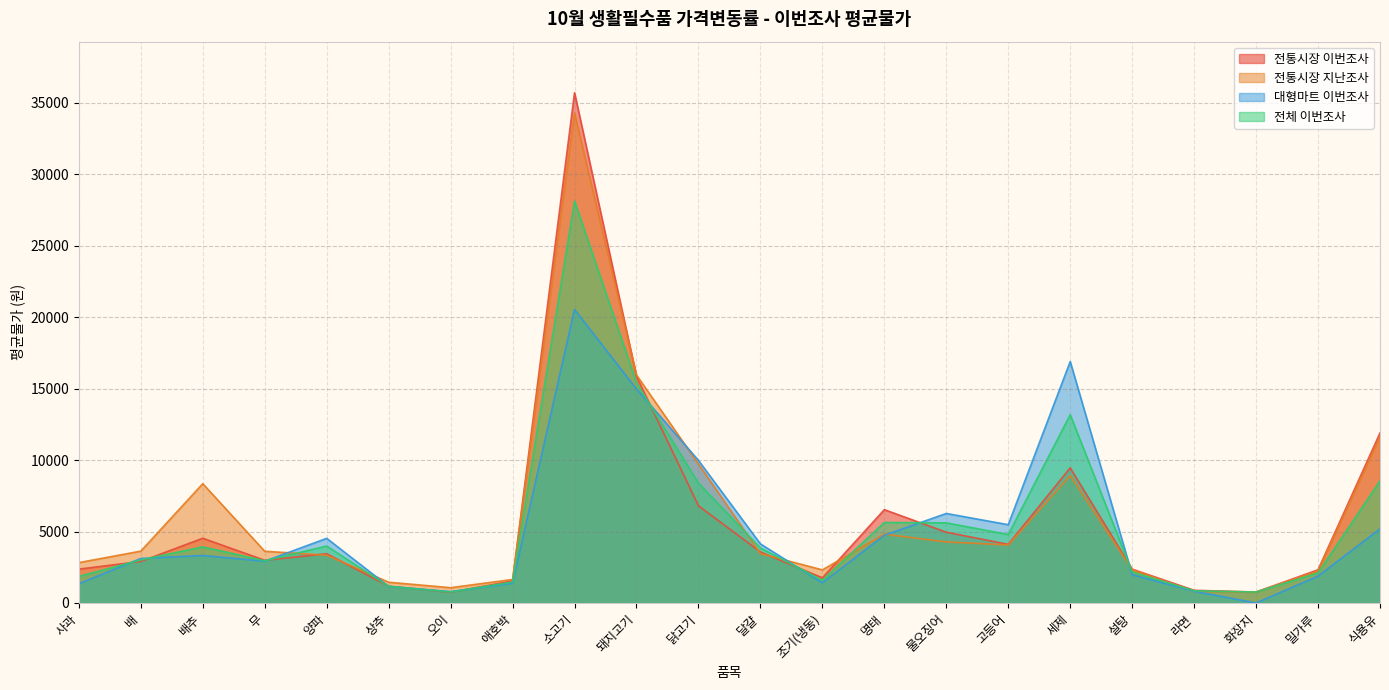

How many categories are shown in the chart?

22